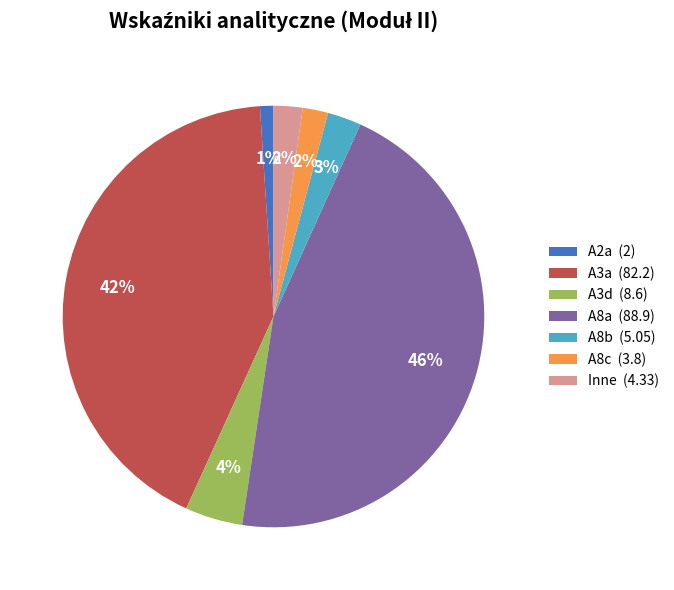

What is the largest slice in the pie chart?

A8a (88.9)